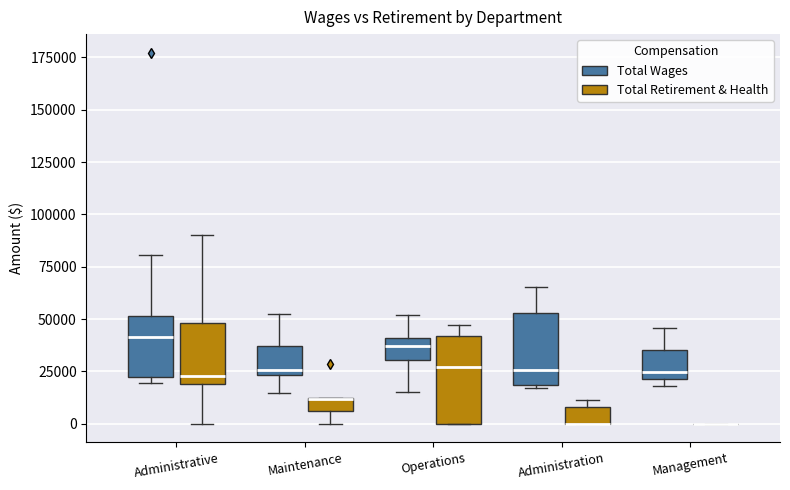

Where is the upper edge of the box for Administration (Total Wages) on the y-axis? The values are not printed on the chart, so give them approximately, as read against the axis.

55000